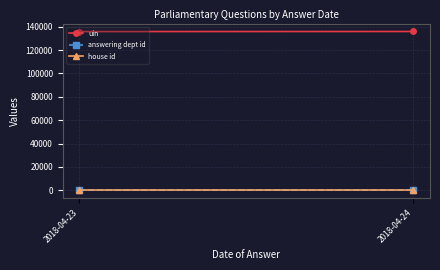

What is the sum of all uin values?

271888.5